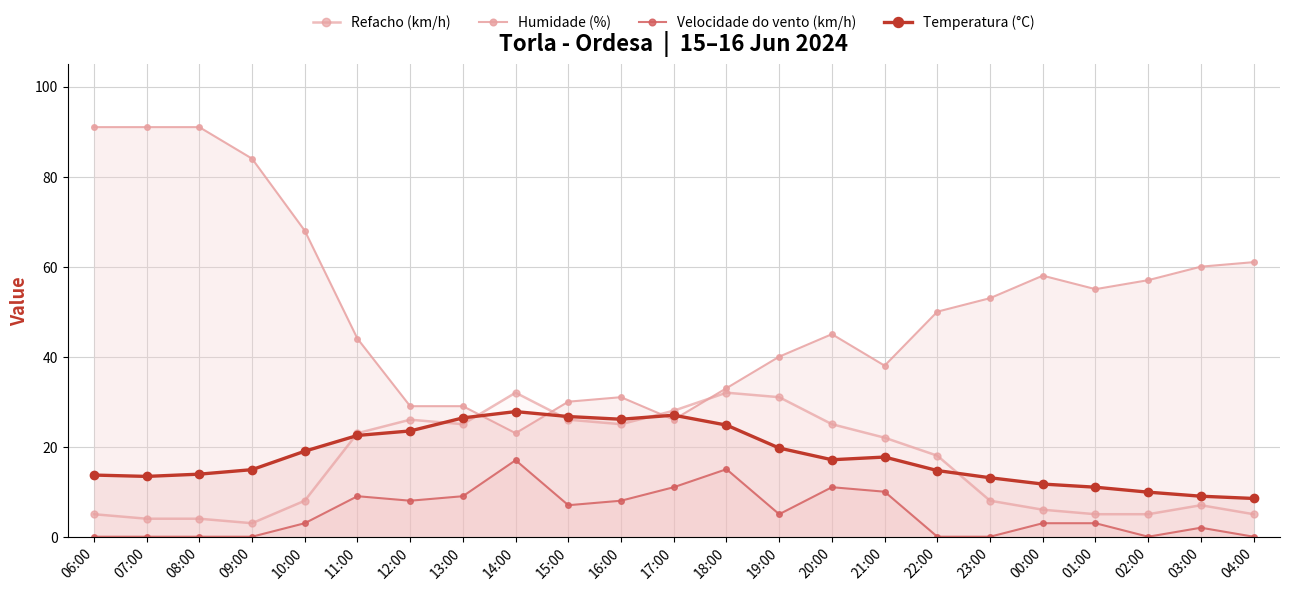

Does the chart have visible grid lines?

Yes